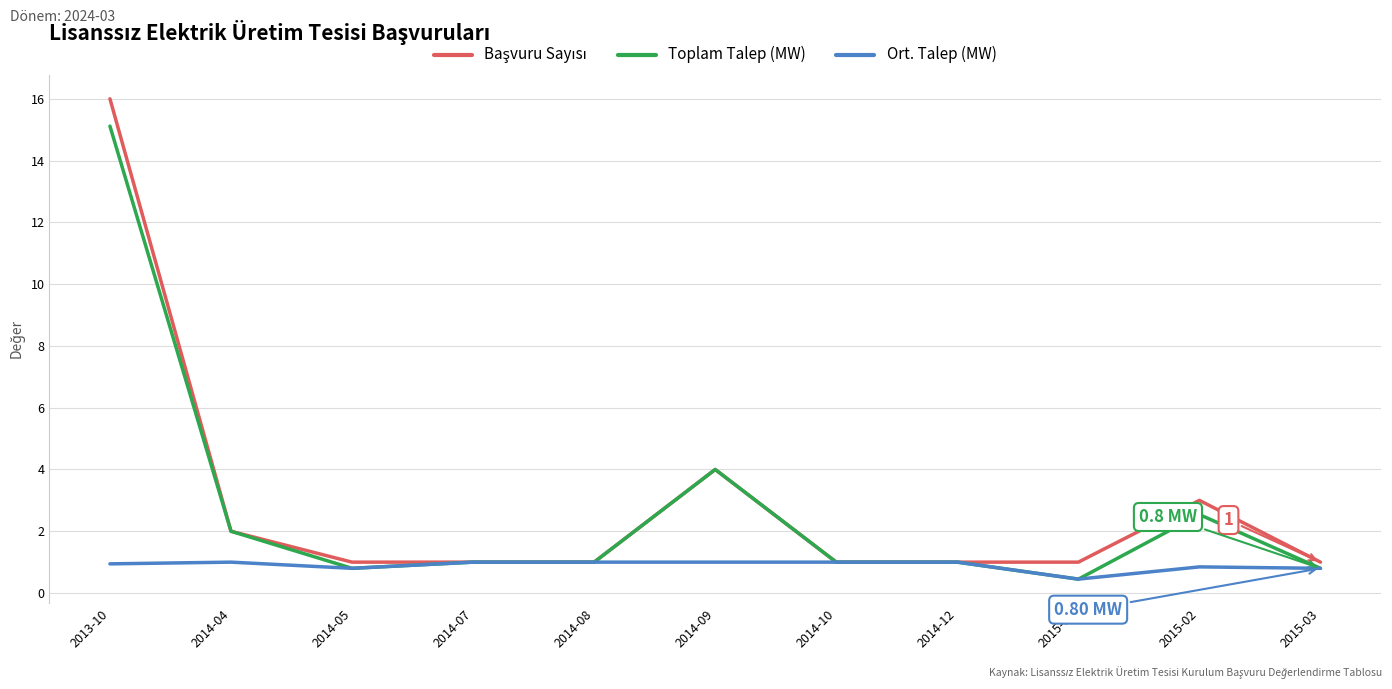

What is the total value across all series at 2013-10?

32.1